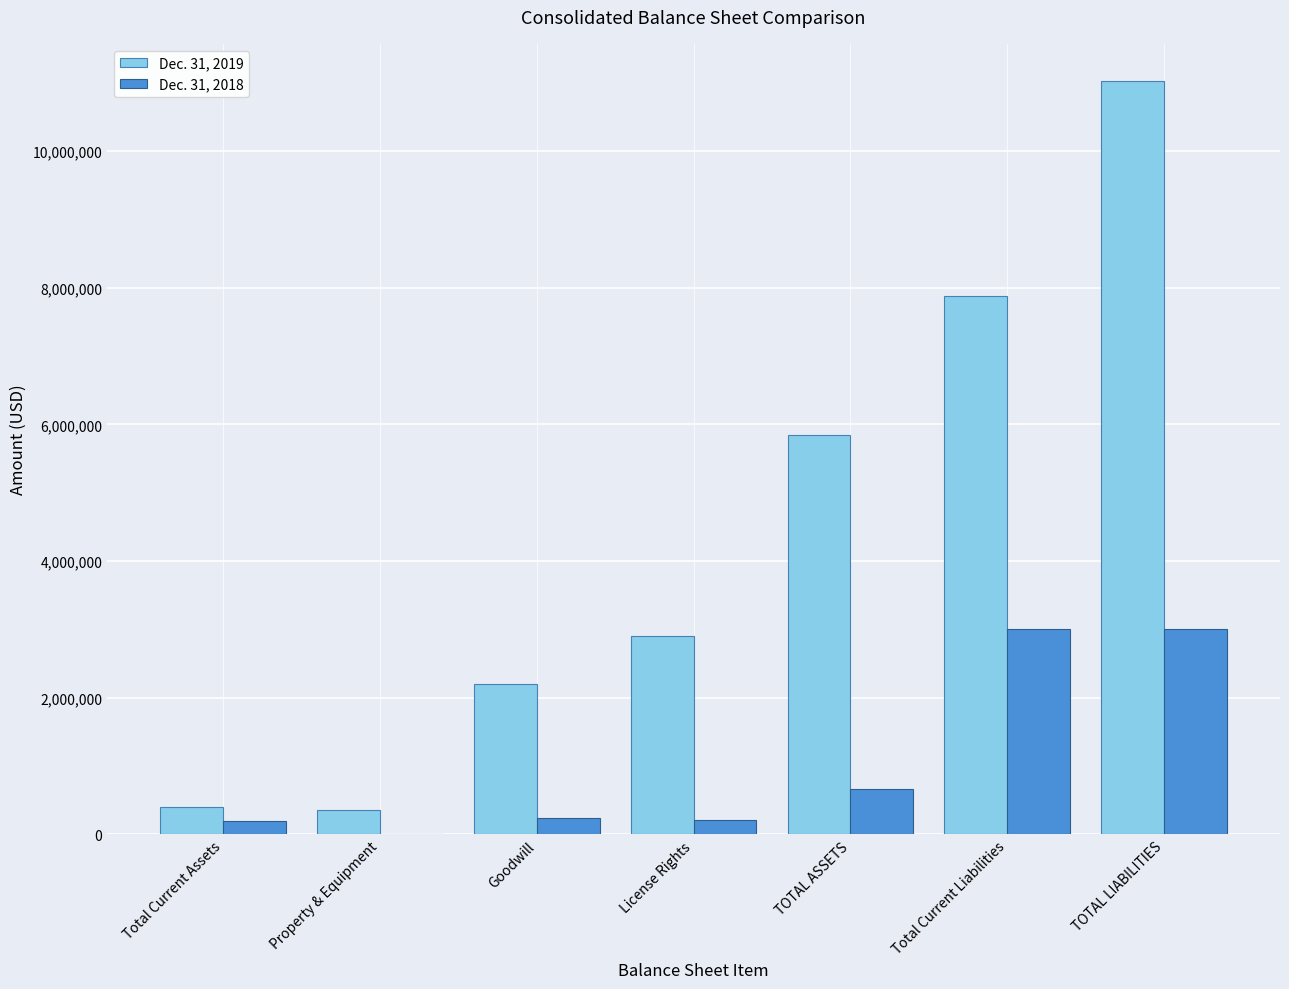

The value of Dec. 31, 2019 at Goodwill is 3125174. True or false?

False